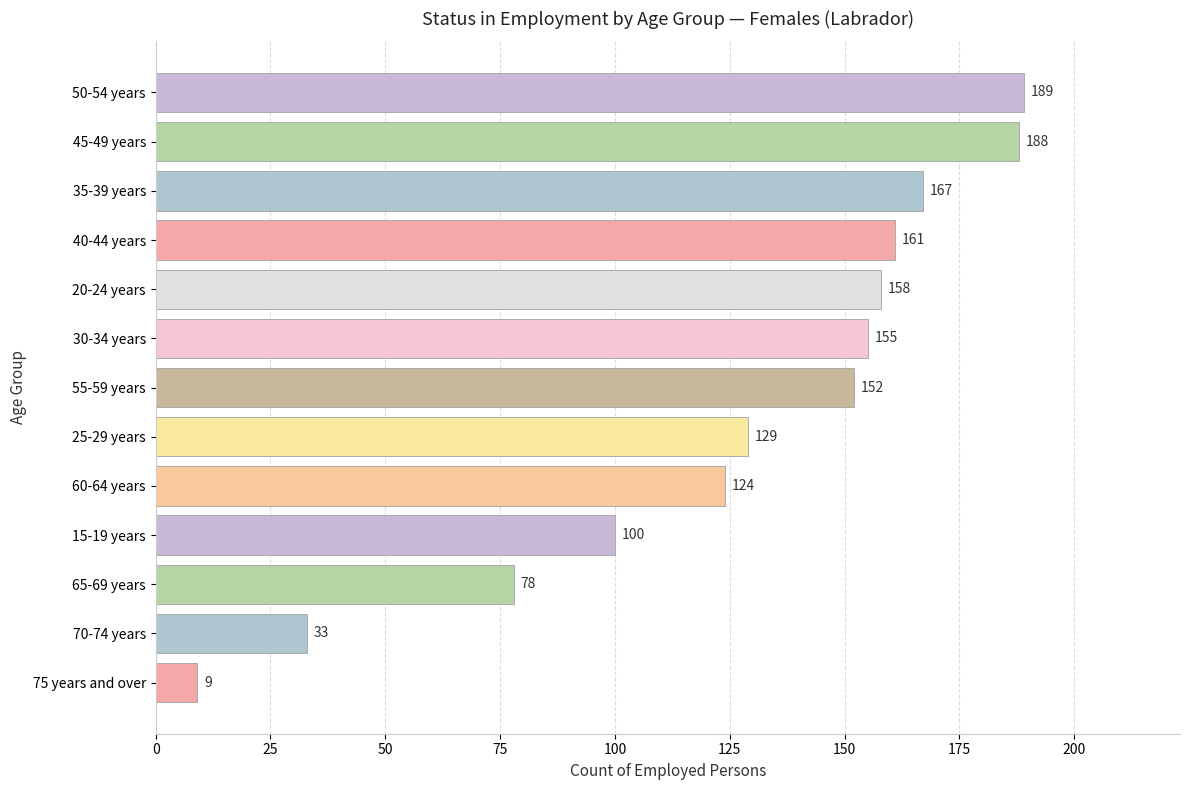

What is the difference between the maximum and minimum values?

180